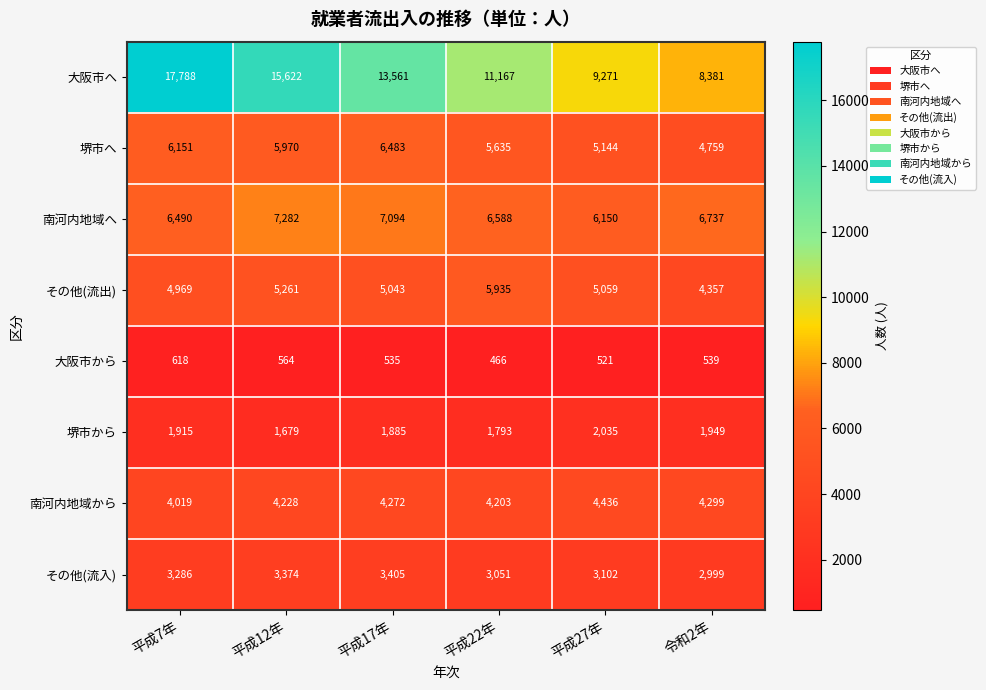

Which series changed the most between 平成22年 and 令和2年?

大阪市へ